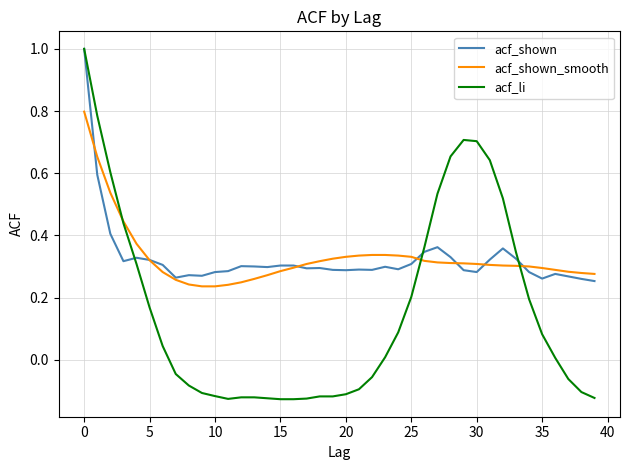

What is the highest value of the acf_shown series?

1.0